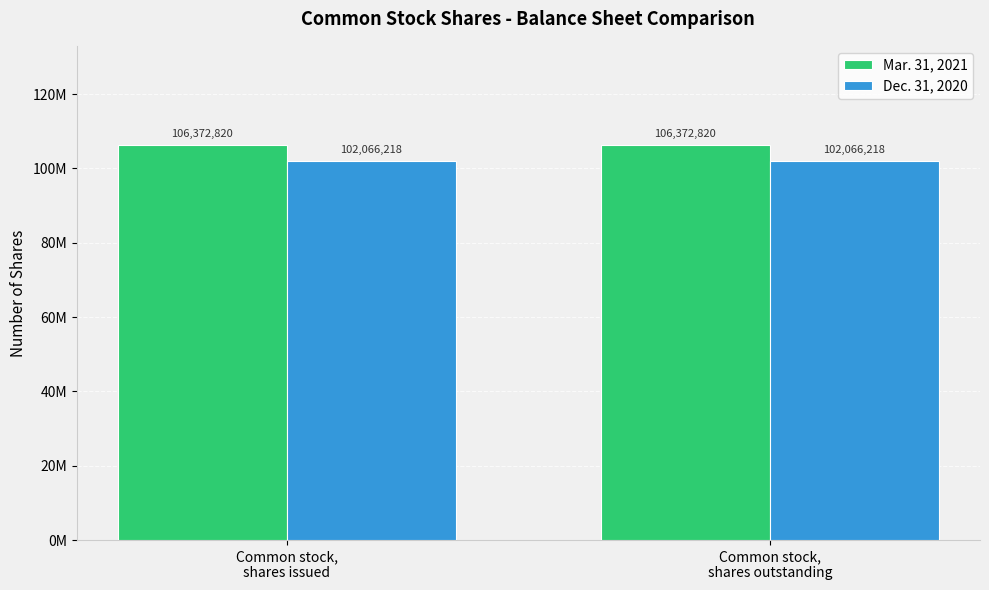

What are all the series names shown in the legend?

Mar. 31, 2021, Dec. 31, 2020